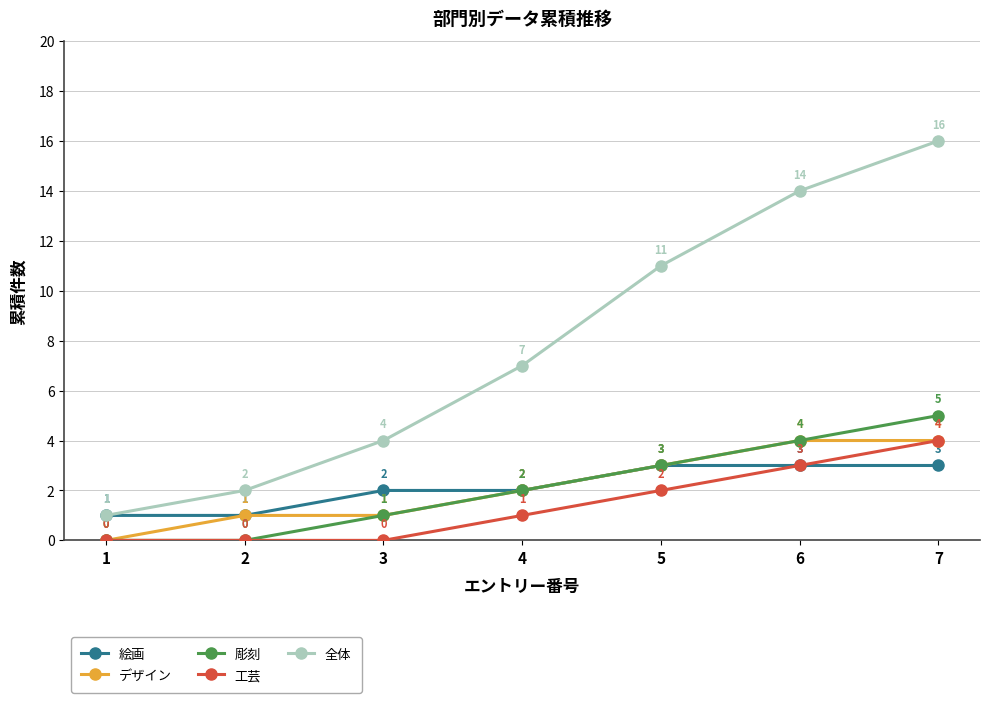

What is the difference between the highest and lowest values at 4?

6